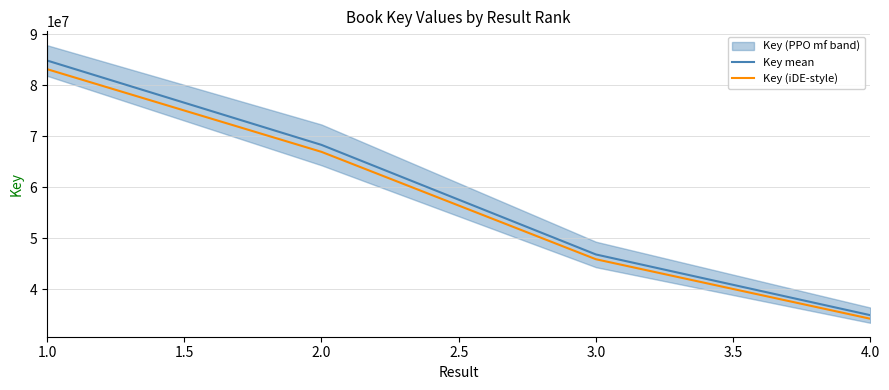

True or false: Key (iDE-style) and Key mean intersect in this chart.

False